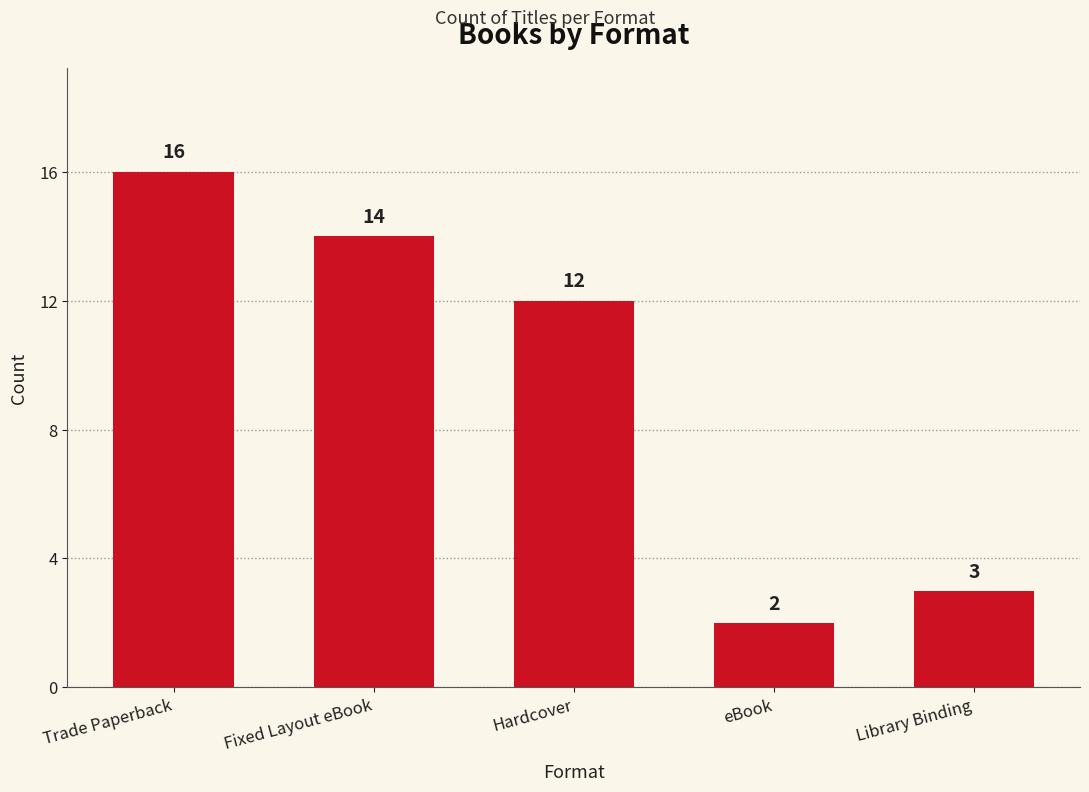

What is the ratio of the value at Hardcover to the value at Fixed Layout eBook?

0.9